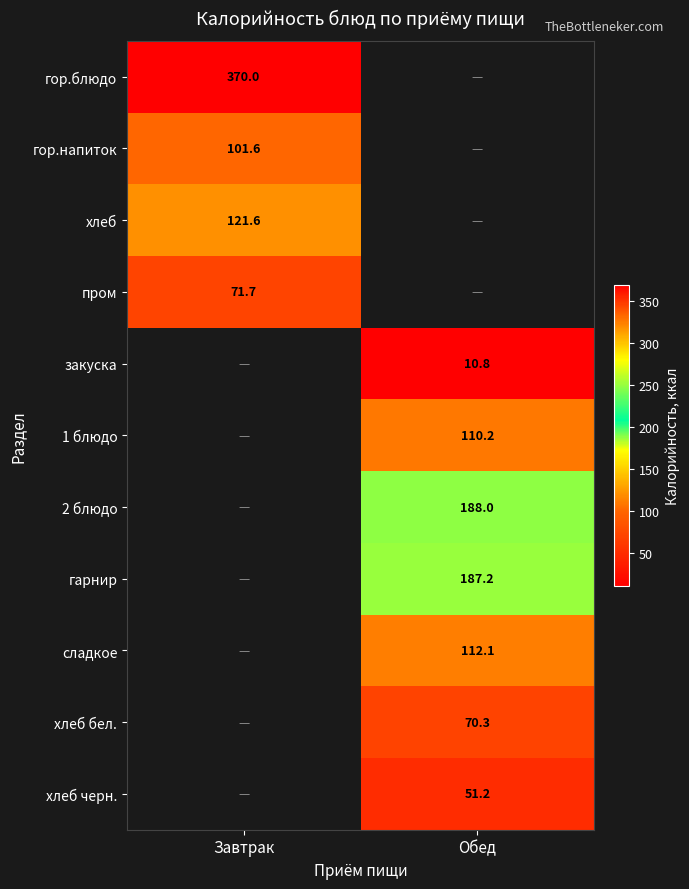

At which category does the chart reach its minimum across all series?

Обед